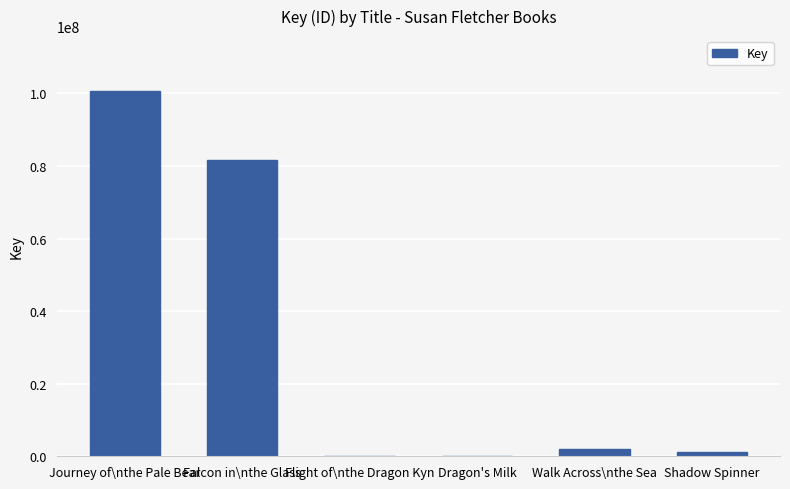

The chart shows a value of 100663226 at Journey of\nthe Pale Bear. True or false?

True